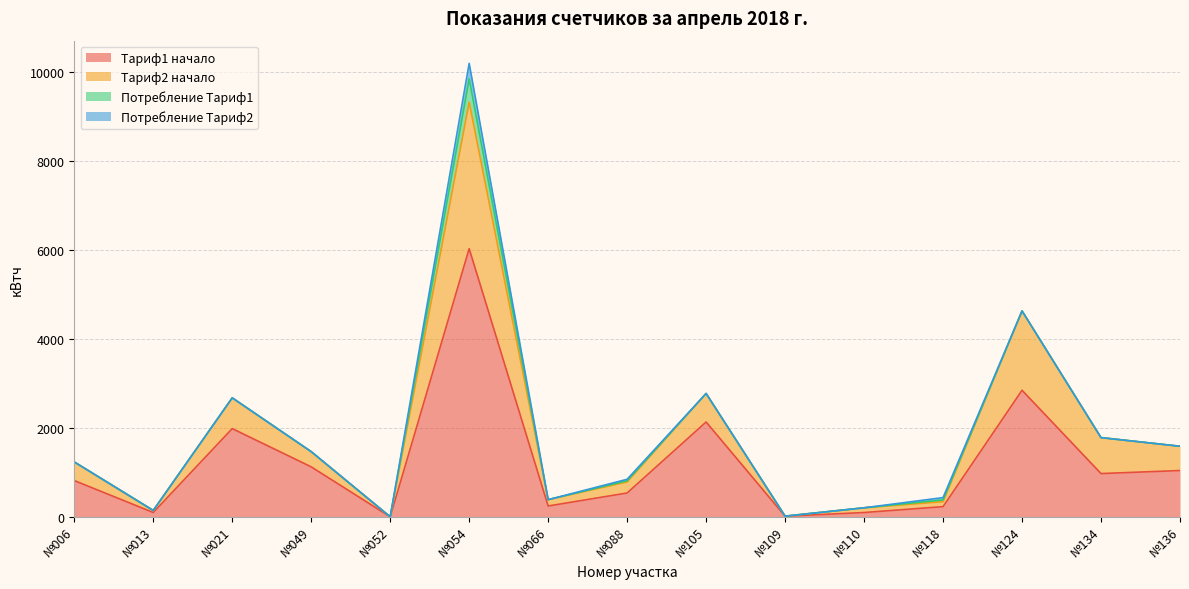

At which label is Тариф2 начало closest to 4928?

№124